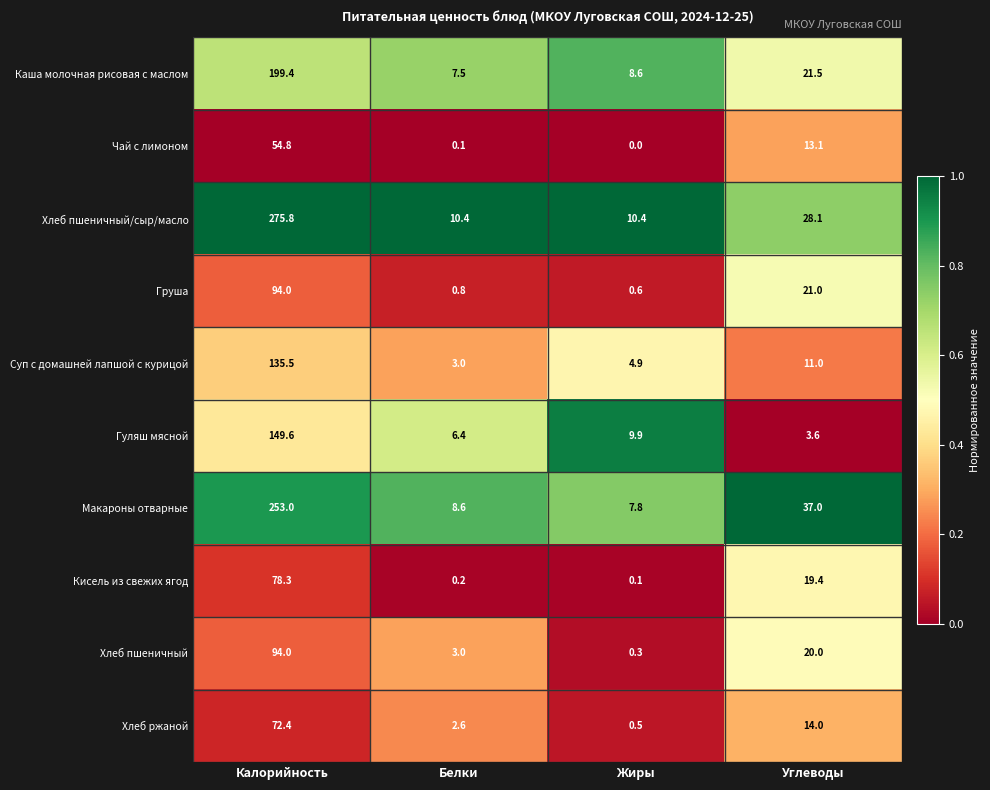

At which label does Чай с лимоном first exceed 13?

Калорийность